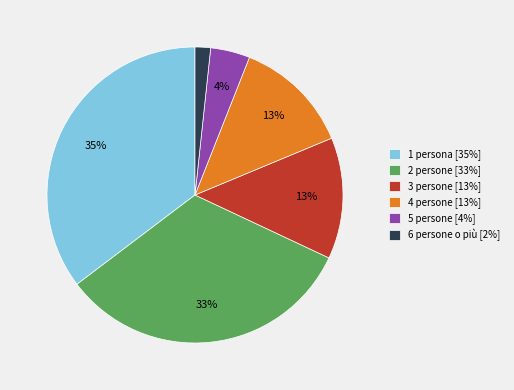

To the nearest percent, what is the average slice percentage?

17%